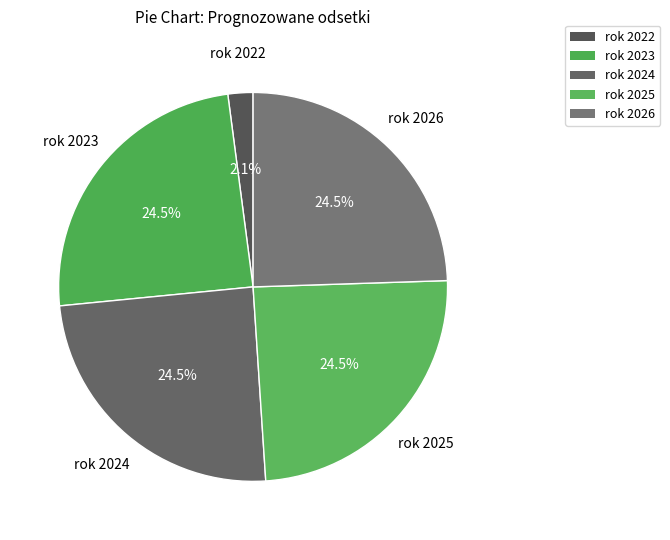

How many segments does this pie chart have?

5